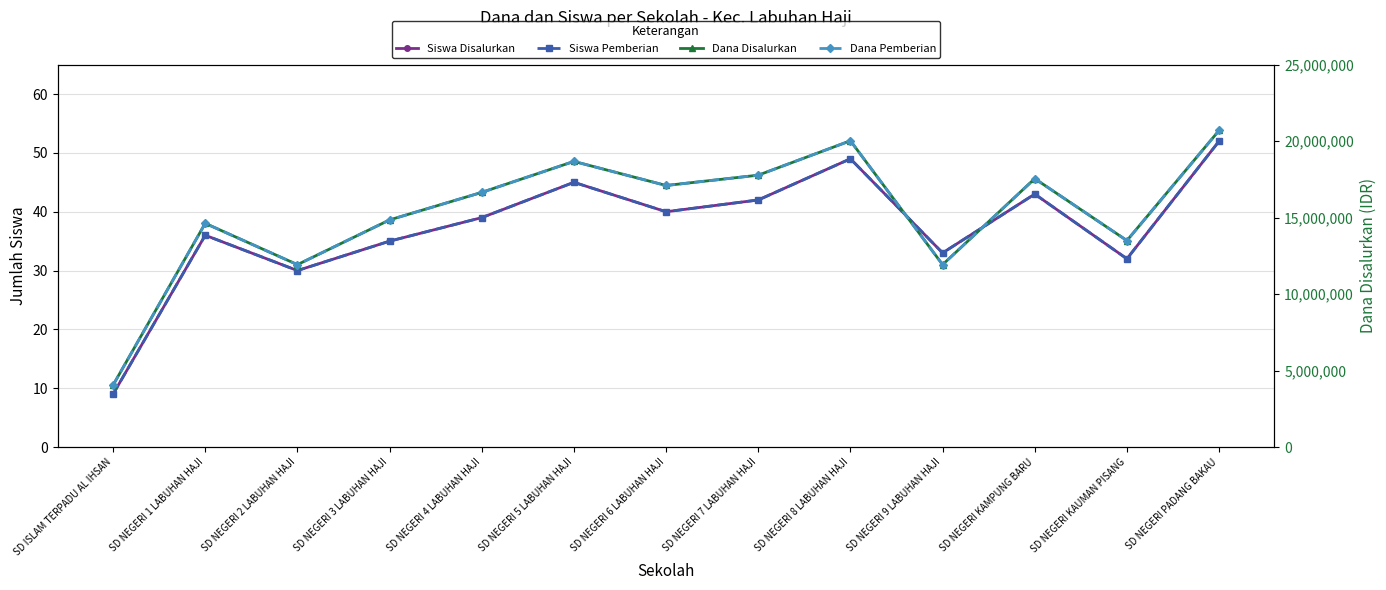

How many series are shown in this chart?

4